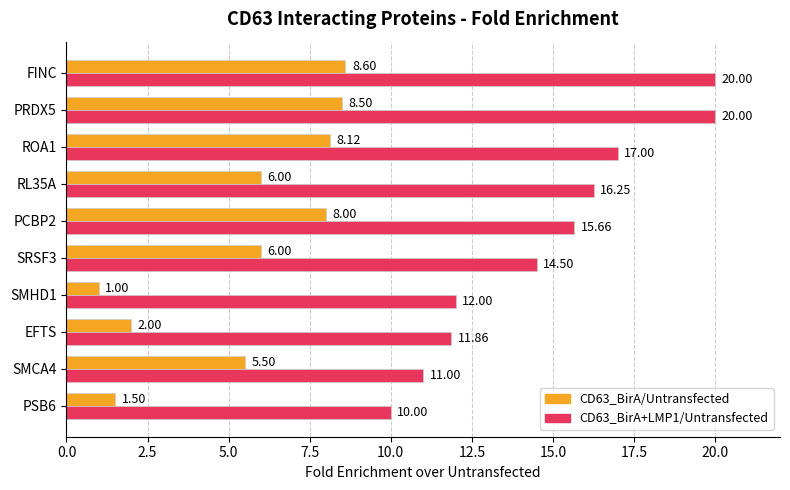

Which series has the widest spread of values?

CD63_BirA+LMP1/Untransfected